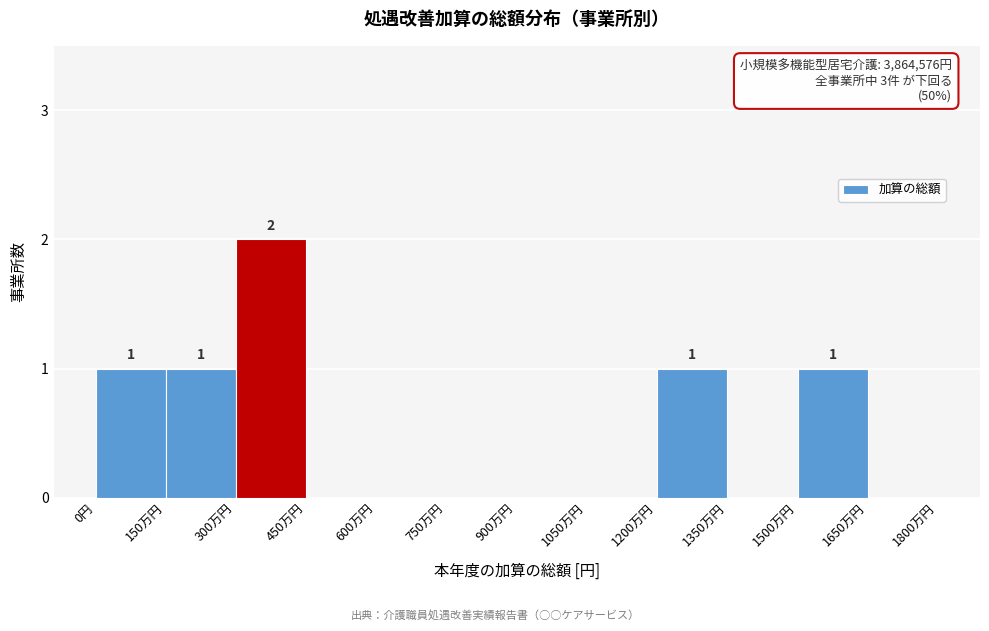

Reading right to left, extract all data points from this chart.

1650万円=0	1500万円=1	1350万円=0	1200万円=1	1050万円=0	900万円=0	750万円=0	600万円=0	450万円=0	300万円=2	150万円=1	0円=1